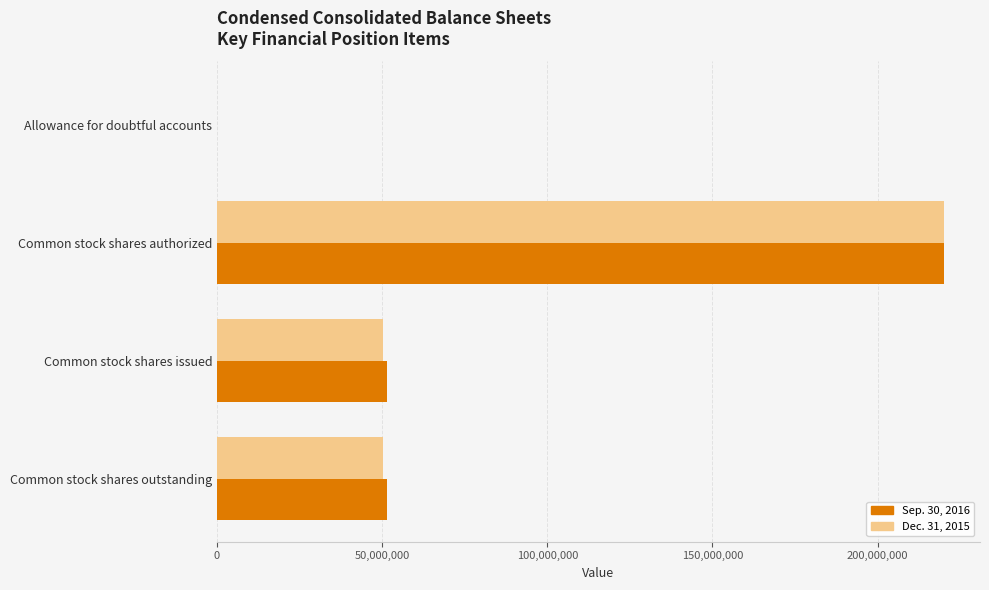

Between Common stock shares authorized and Common stock shares issued, which series saw the biggest shift?

Dec. 31, 2015